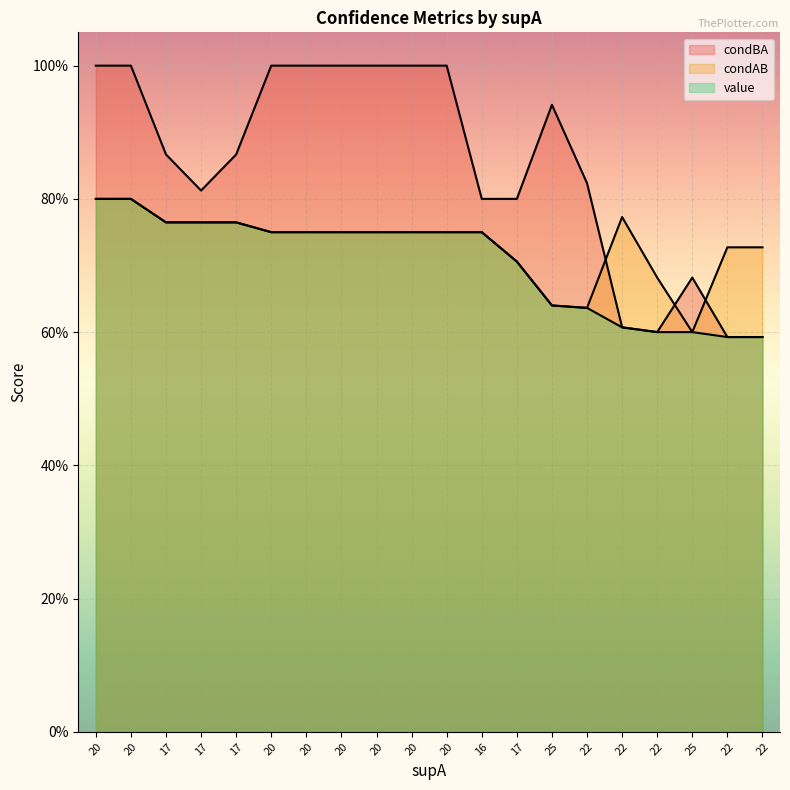

Which series ends up on top after the final intersection of condBA and condAB?

condAB